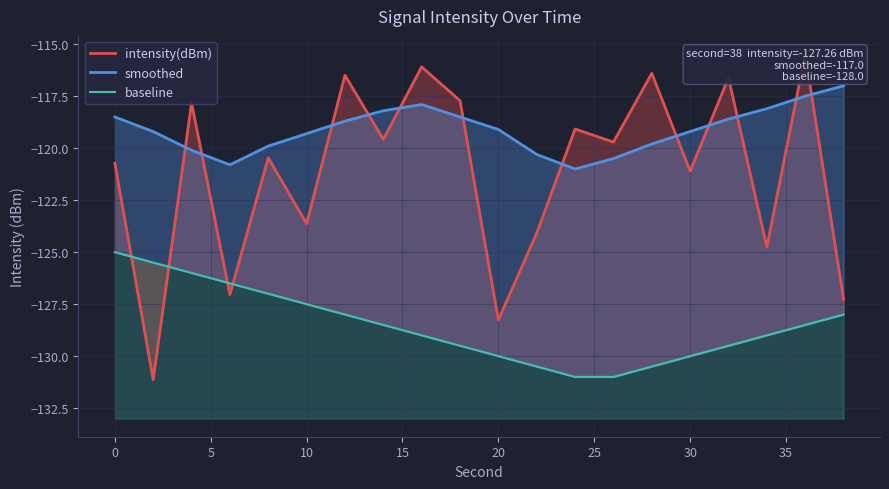

Reading left to right, transcribe all the data shown in this chart.

intensity(dBm): -120.7	-131.1	-117.8	-127.0	-120.5	-123.6	-116.5	-119.6	-116.1	-117.7	-128.3	-124.1	-119.1	-119.7	-116.4	-121.1	-116.6	-124.8	-115.5	-127.3
smoothed: -118.5	-119.2	-120.1	-120.8	-119.9	-119.3	-118.7	-118.2	-117.9	-118.5	-119.1	-120.3	-121.0	-120.5	-119.8	-119.2	-118.6	-118.1	-117.5	-117.0
baseline: -125.0	-125.5	-126.0	-126.5	-127.0	-127.5	-128.0	-128.5	-129.0	-129.5	-130.0	-130.5	-131.0	-131.0	-130.5	-130.0	-129.5	-129.0	-128.5	-128.0